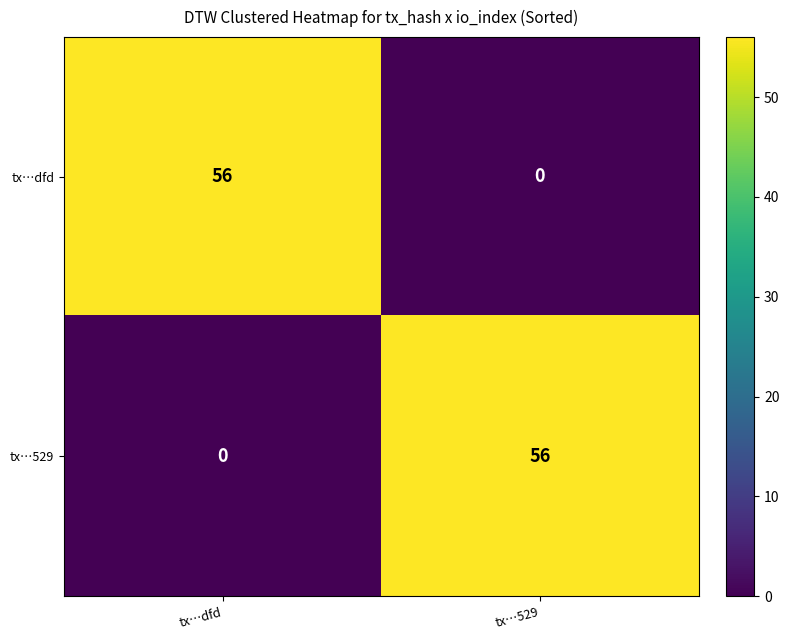

What is the total value across all series at tx…529?

56